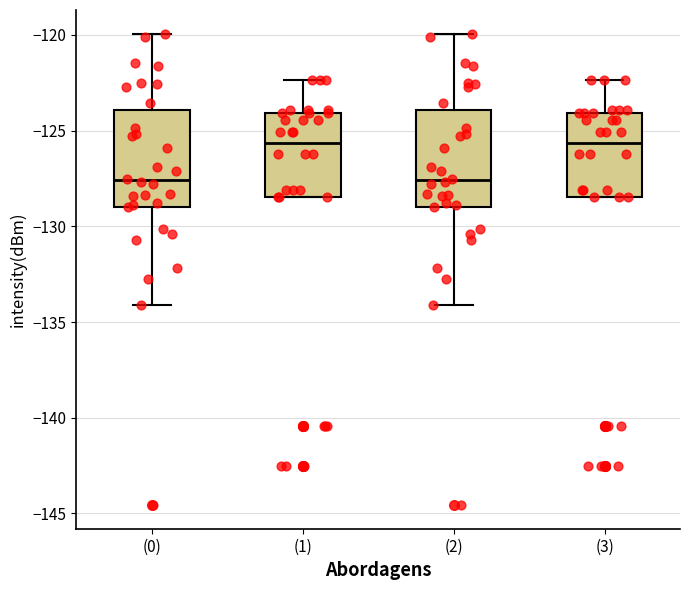

Where is the lower edge of the box for (1) on the y-axis? The values are not printed on the chart, so give them approximately, as read against the axis.

-128.5